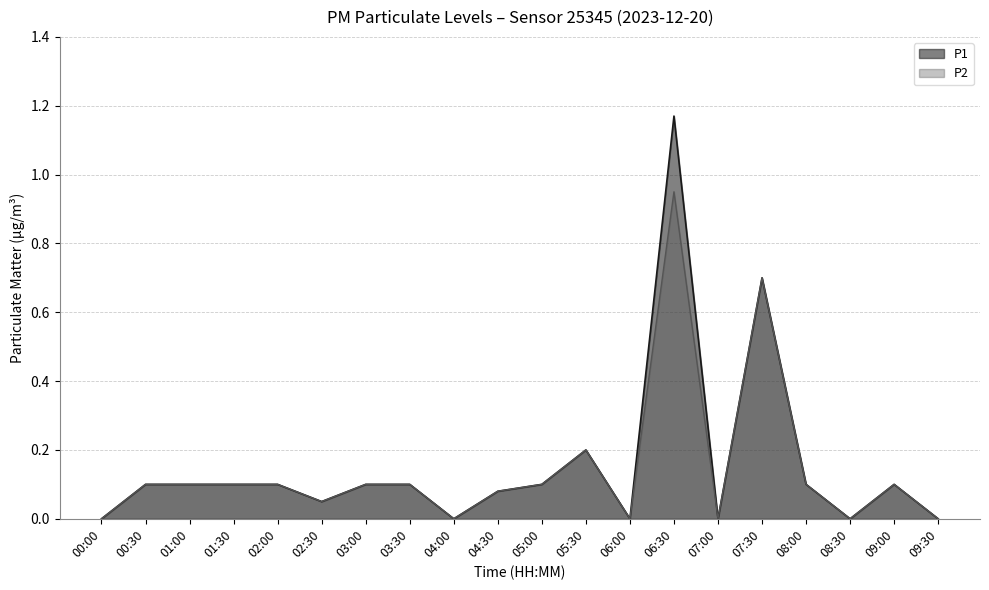

Reading left to right, list all the values displayed in this chart.

P1: 00:00=0.0	00:30=0.1	01:00=0.1	01:30=0.1	02:00=0.1	02:30=0.1	03:00=0.1	03:30=0.1	04:00=0.0	04:30=0.1	05:00=0.1	05:30=0.2	06:00=0.0	06:30=1.2	07:00=0.0	07:30=0.7	08:00=0.1	08:30=0.0	09:00=0.1	09:30=0.0
P2: 00:00=0.0	00:30=0.1	01:00=0.1	01:30=0.1	02:00=0.1	02:30=0.1	03:00=0.1	03:30=0.1	04:00=0.0	04:30=0.1	05:00=0.1	05:30=0.2	06:00=0.0	06:30=0.9	07:00=0.0	07:30=0.7	08:00=0.1	08:30=0.0	09:00=0.1	09:30=0.0